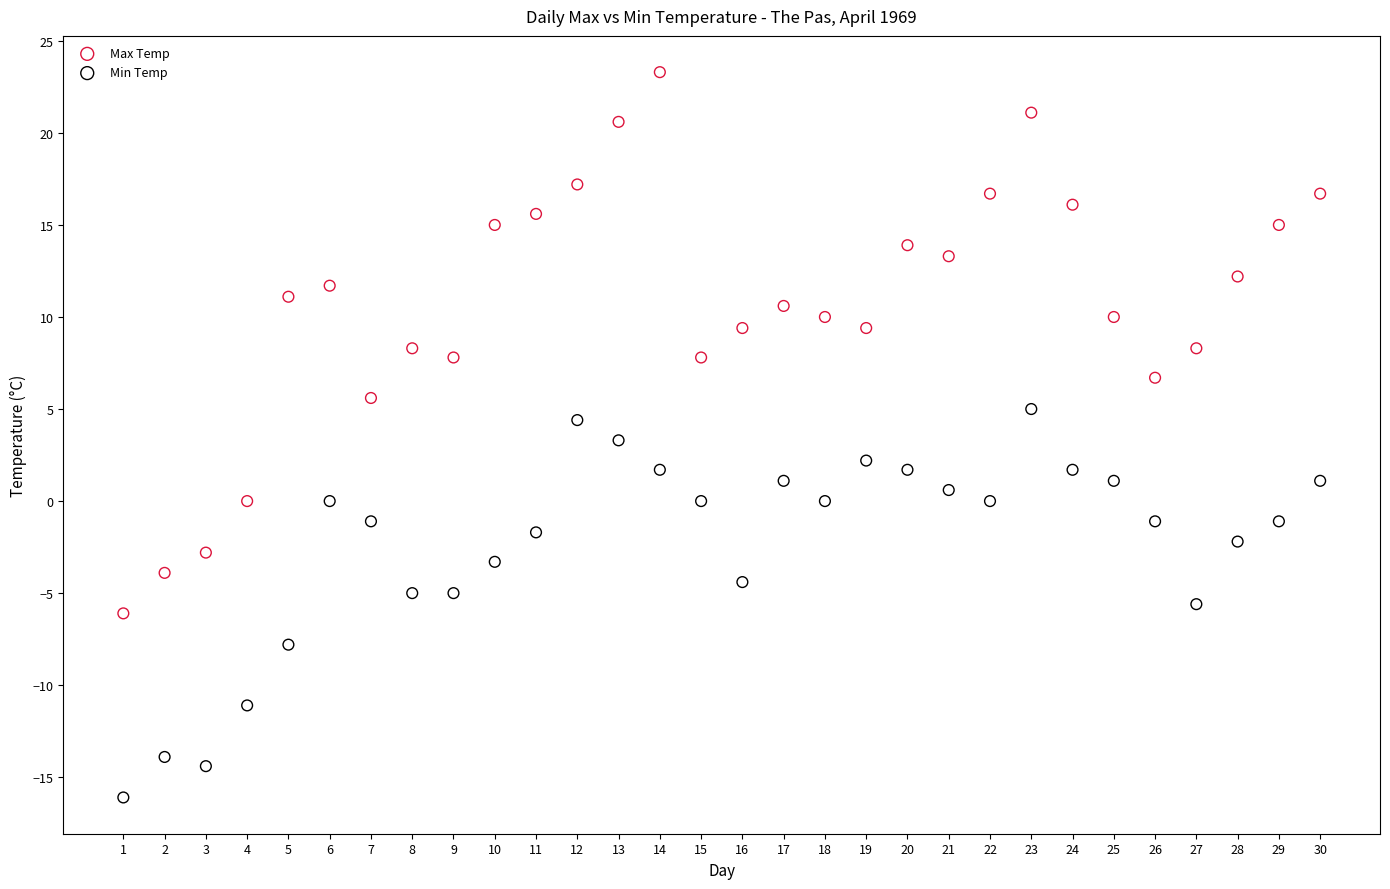

Which series has the largest Y range (max minus min)?

Max Temp